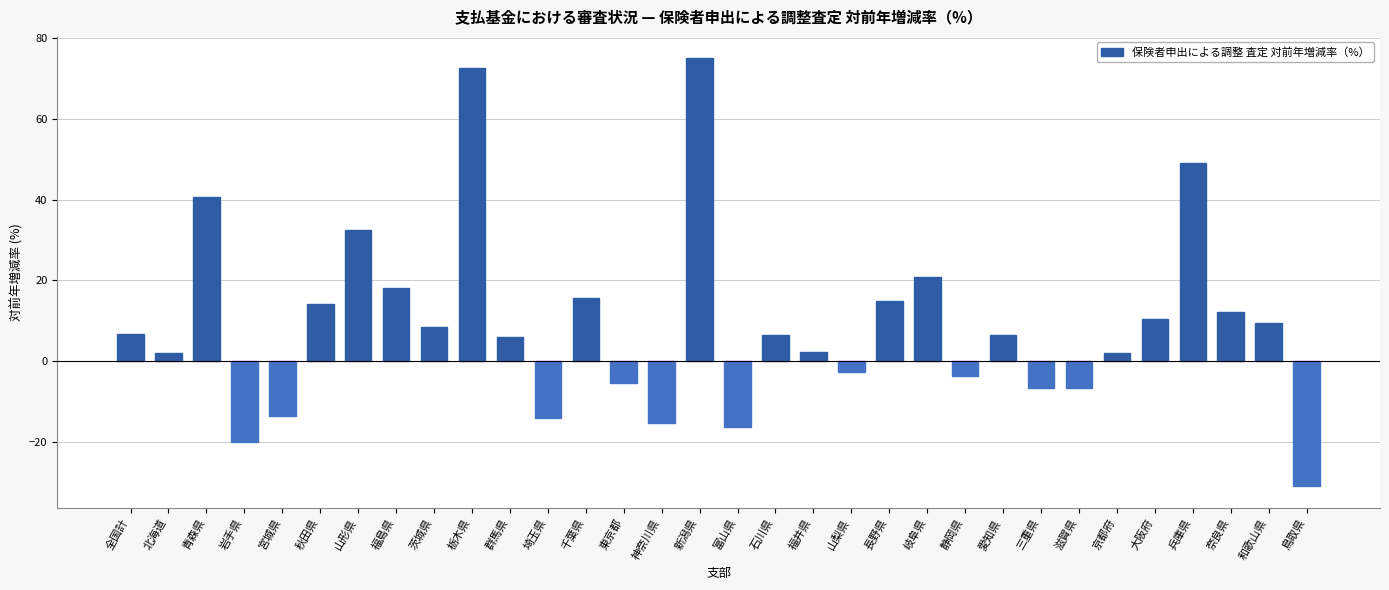

What position from the left is 滋賀県?

26